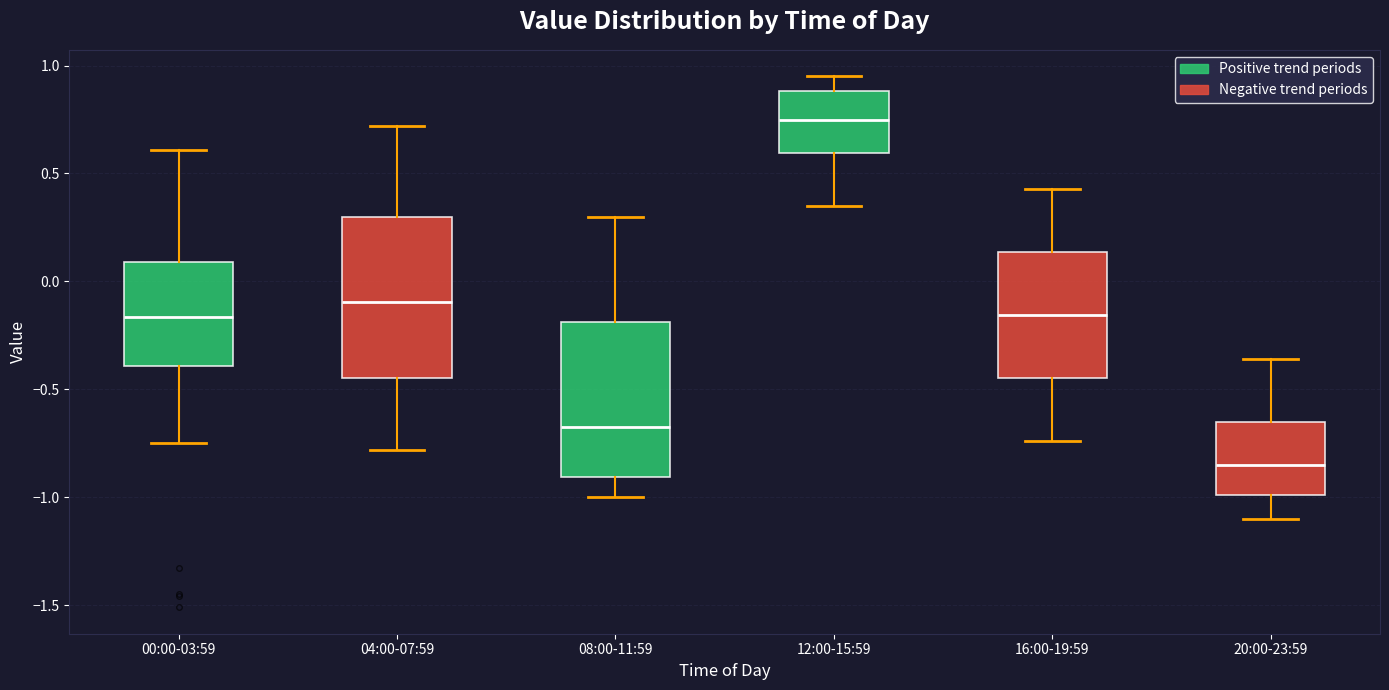

Reading left to right, transcribe this box plot: for each box, give where its median line is, the range the box spans, and where its two whiskers end, as read against the y-axis. The values are not printed on the chart, so give them approximately, as read against the axis.

00:00-03:59: median -0.15, box -0.40 to 0.10, whiskers -0.75 to 0.60
04:00-07:59: median -0.10, box -0.45 to 0.30, whiskers -0.80 to 0.70
08:00-11:59: median -0.65, box -0.90 to -0.20, whiskers -1.00 to 0.30
12:00-15:59: median 0.75, box 0.60 to 0.90, whiskers 0.35 to 0.95
16:00-19:59: median -0.15, box -0.45 to 0.15, whiskers -0.75 to 0.45
20:00-23:59: median -0.85, box -1.00 to -0.65, whiskers -1.10 to -0.35